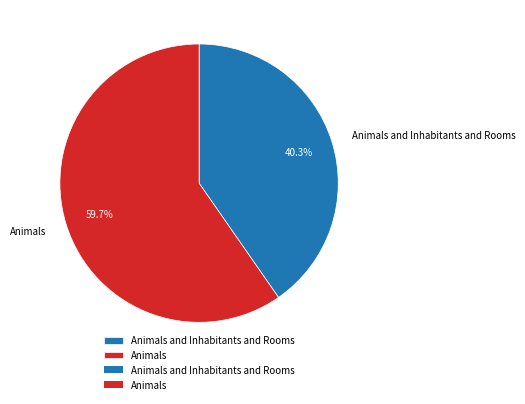

The Animals and Inhabitants and Rooms slice represents 40% of the pie. True or false?

True